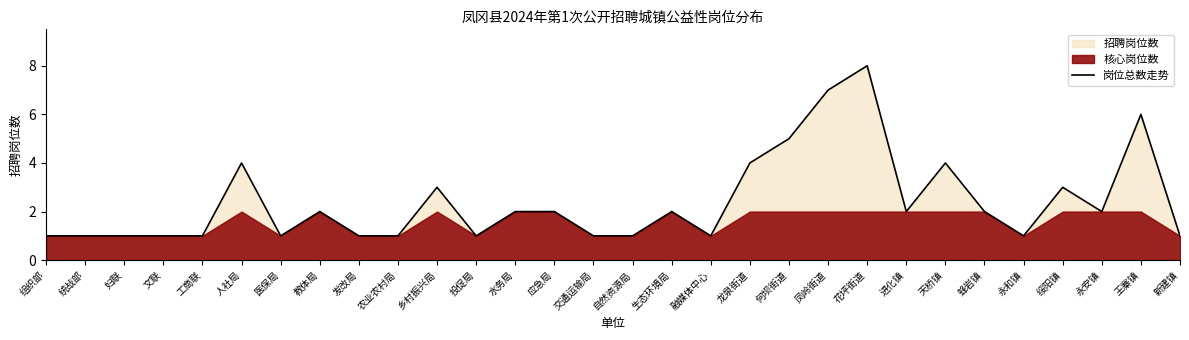

Reading left to right, extract all data points from this chart.

1	1	1	1	1	4	1	2	1	1	3	1	2	2	1	1	2	1	4	5	7	8	2	4	2	1	3	2	6	1